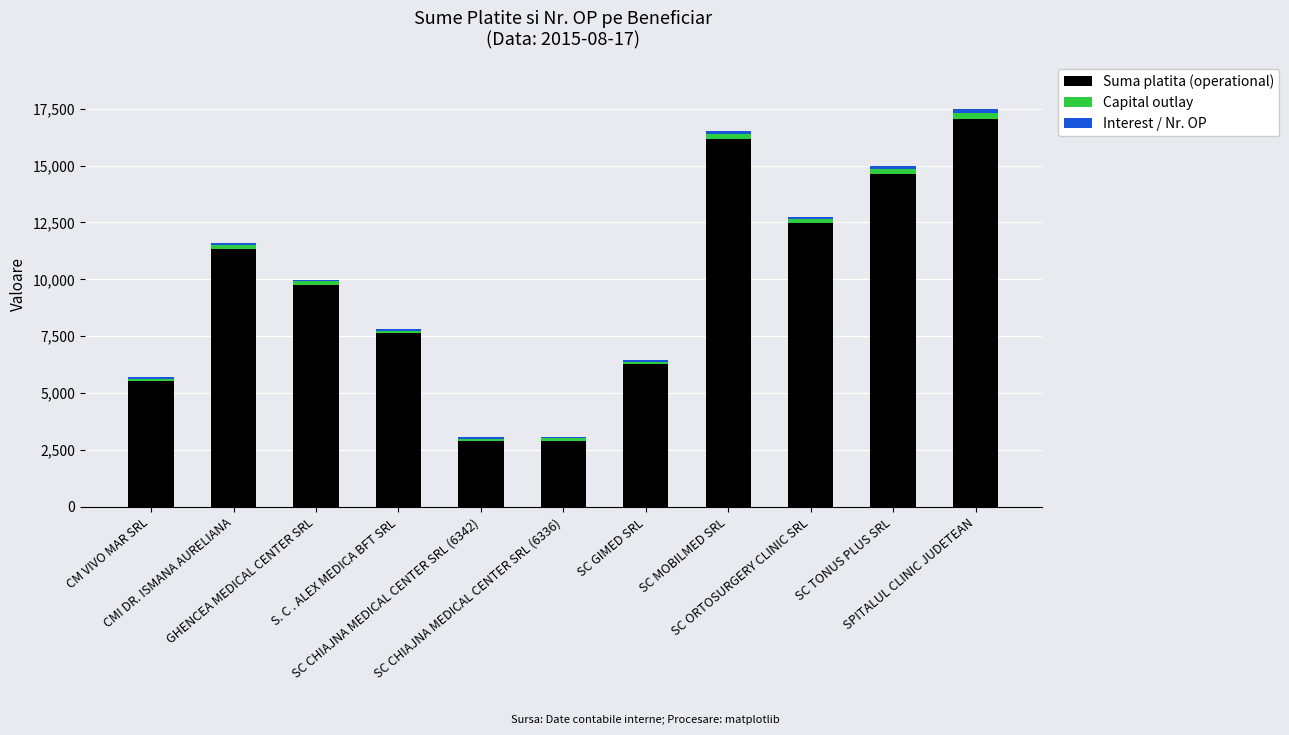

What is the difference between the maximum and second lowest values in the Suma platita (operational) series?

14157